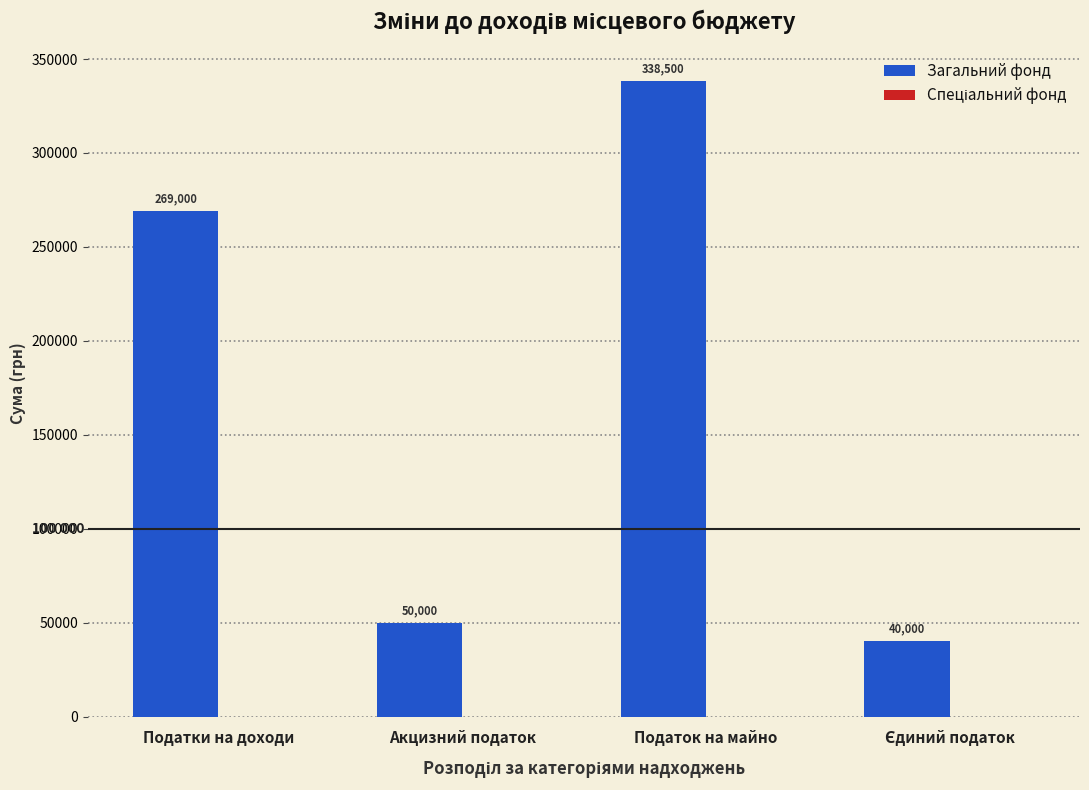

Are the bars horizontal?

No